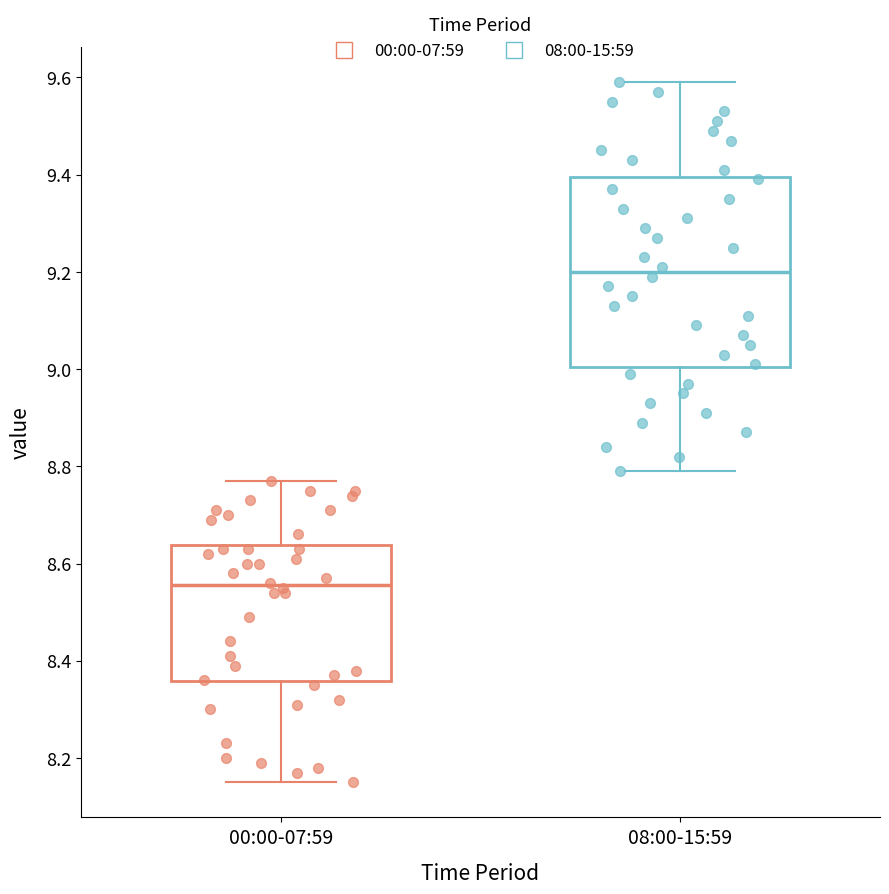

Which box's median line is the highest?

08:00-15:59